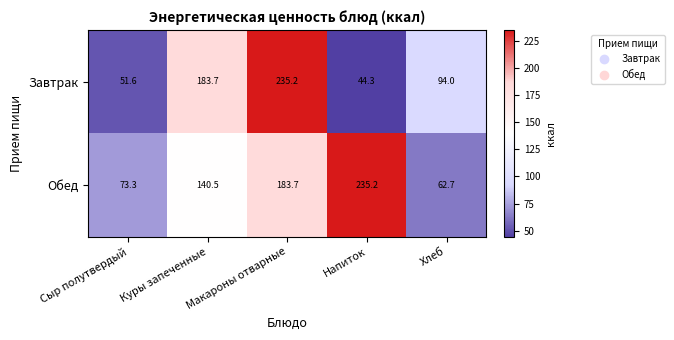

What is the difference between the second highest and second lowest values in the Обед series?

110.4